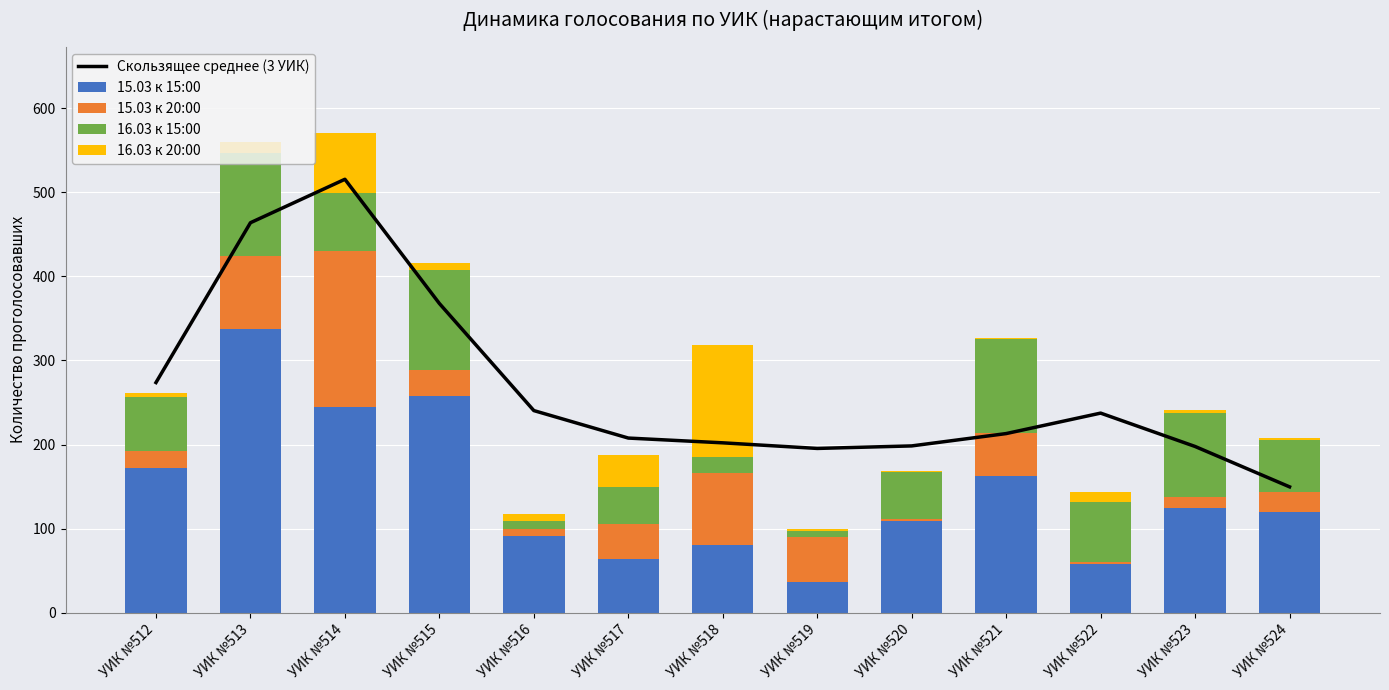

Reading right to left, extract all data points from this chart.

Скользящее среднее (3 УИК): УИК №524=149.7	УИК №523=197.7	УИК №522=237.3	УИК №521=213.0	УИК №520=198.3	УИК №519=195.3	УИК №518=202.0	УИК №517=207.7	УИК №516=240.3	УИК №515=367.7	УИК №514=515.3	УИК №513=463.7	УИК №512=273.7
15.03 к 15:00: УИК №524=120.0	УИК №523=124.0	УИК №522=58.0	УИК №521=163.0	УИК №520=109.0	УИК №519=37.0	УИК №518=80.0	УИК №517=64.0	УИК №516=91.0	УИК №515=258.0	УИК №514=245.0	УИК №513=337.0	УИК №512=172.0
15.03 к 20:00: УИК №524=23.0	УИК №523=14.0	УИК №522=2.0	УИК №521=51.0	УИК №520=2.0	УИК №519=53.0	УИК №518=86.0	УИК №517=41.0	УИК №516=9.0	УИК №515=30.0	УИК №514=185.0	УИК №513=87.0	УИК №512=20.0
16.03 к 15:00: УИК №524=62.0	УИК №523=99.0	УИК №522=72.0	УИК №521=111.0	УИК №520=56.0	УИК №519=7.0	УИК №518=19.0	УИК №517=45.0	УИК №516=9.0	УИК №515=119.0	УИК №514=69.0	УИК №513=122.0	УИК №512=64.0
16.03 к 20:00: УИК №524=3.0	УИК №523=4.0	УИК №522=12.0	УИК №521=2.0	УИК №520=1.0	УИК №519=3.0	УИК №518=133.0	УИК №517=38.0	УИК №516=8.0	УИК №515=9.0	УИК №514=71.0	УИК №513=14.0	УИК №512=5.0